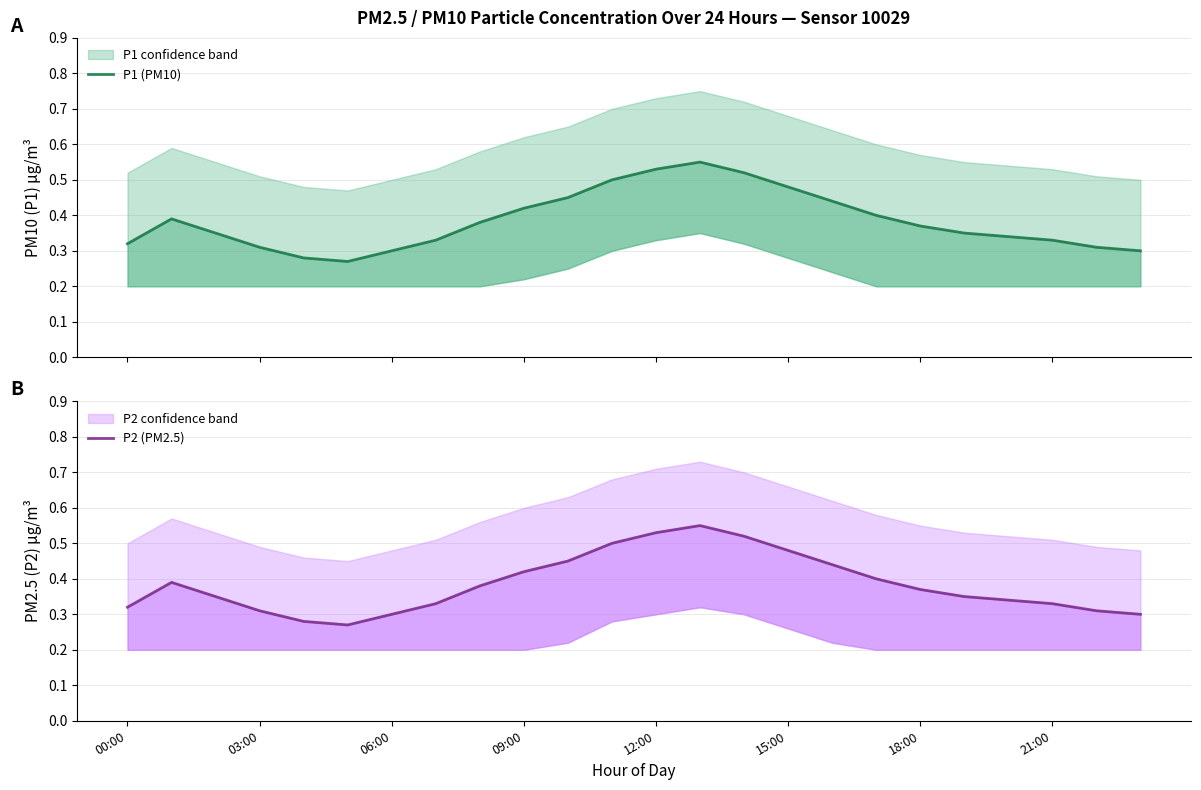

Does the chart display data point markers on the line(s)?

No